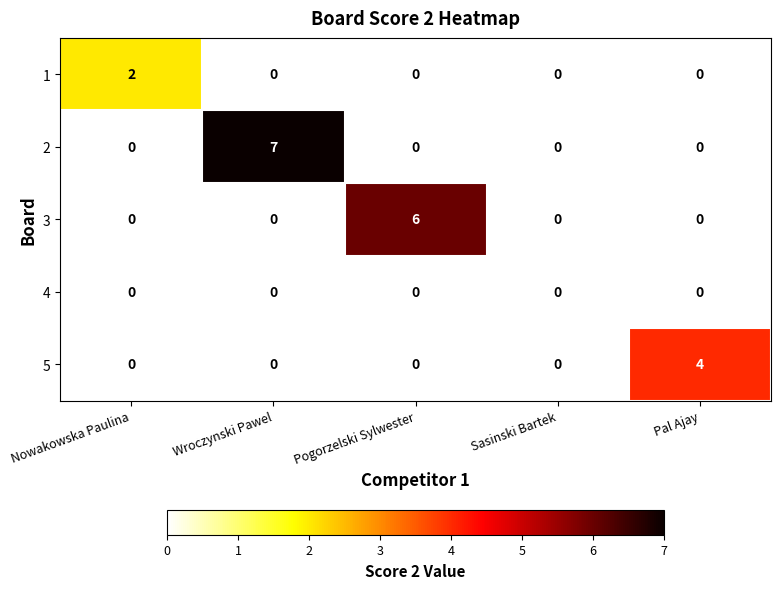

List the series in order of their peak value, highest first.

2, 3, 5, 1, 4